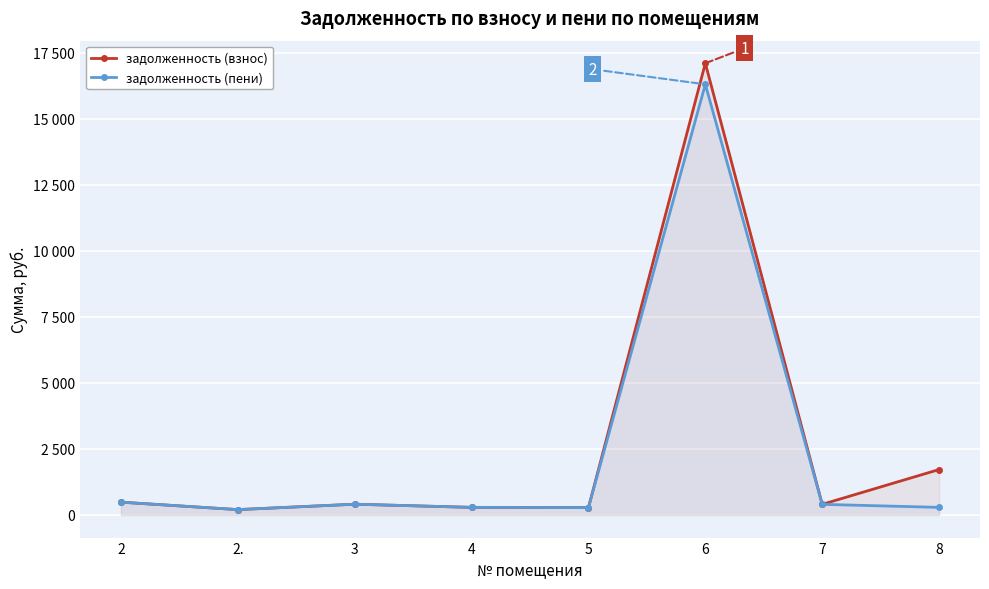

At which label does задолженность (пени) reach its peak?

6